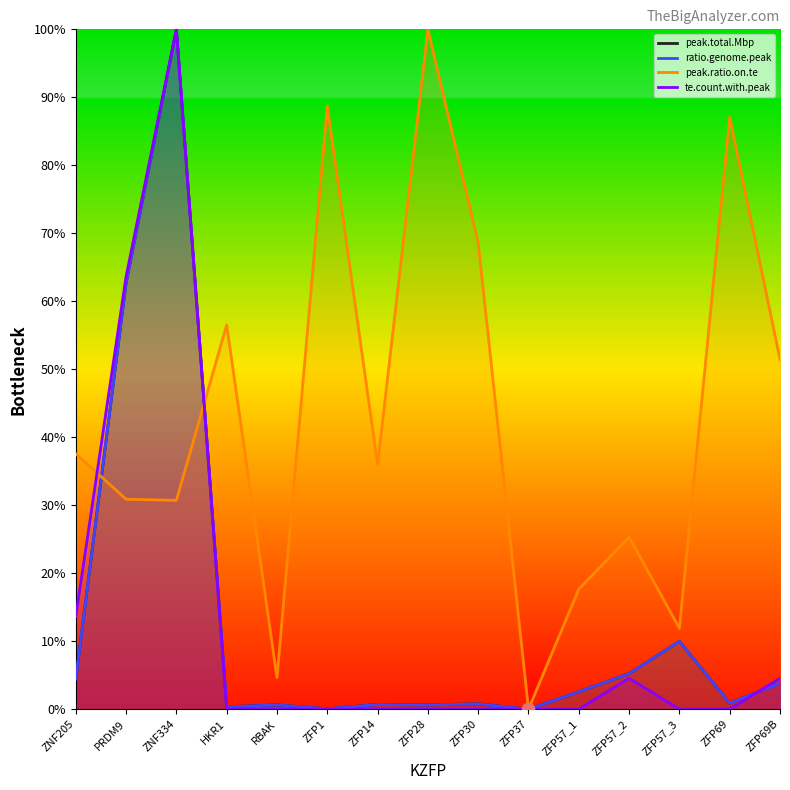

Which series has the largest total across all categories?

peak.ratio.on.te